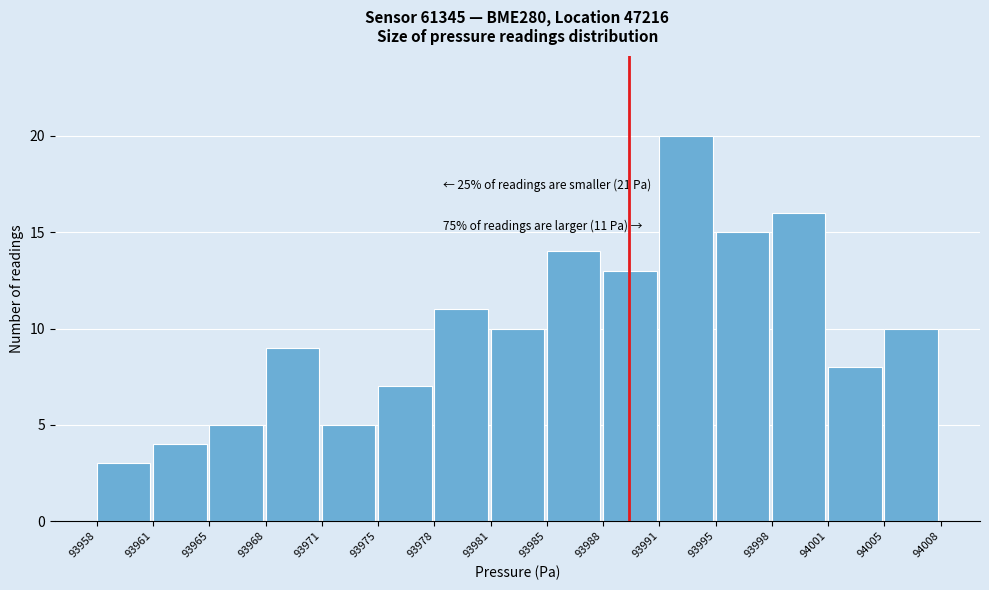

Which range on the x-axis has the tallest bar?

93991 to 93995